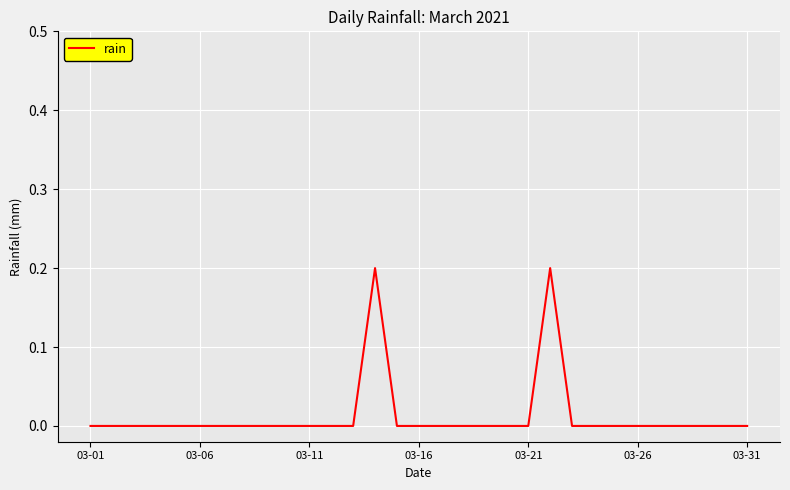

How many series are shown in this chart?

1